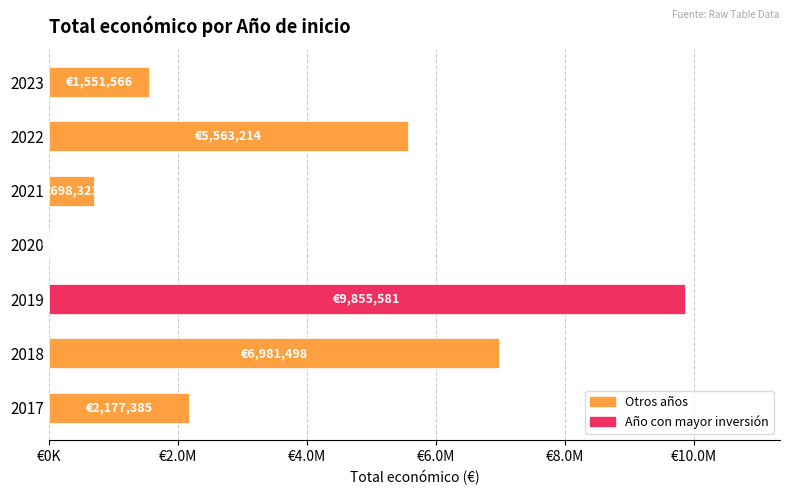

Are the bars horizontal?

Yes